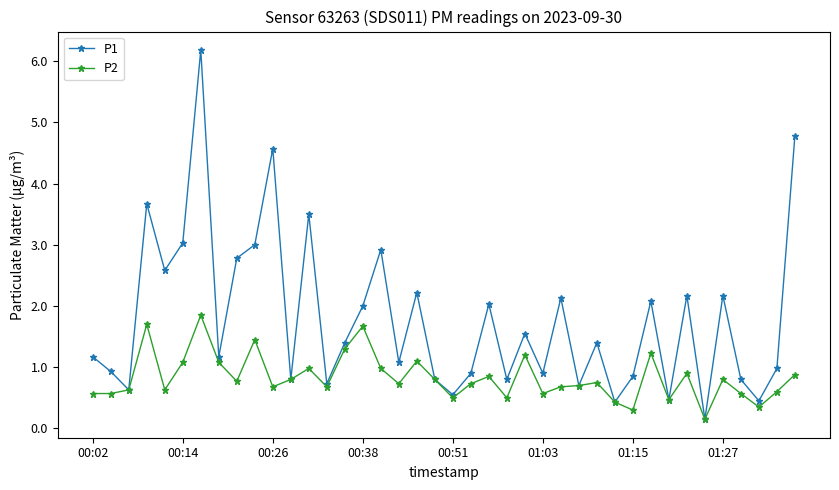

Does the chart display data point markers on the line(s)?

Yes